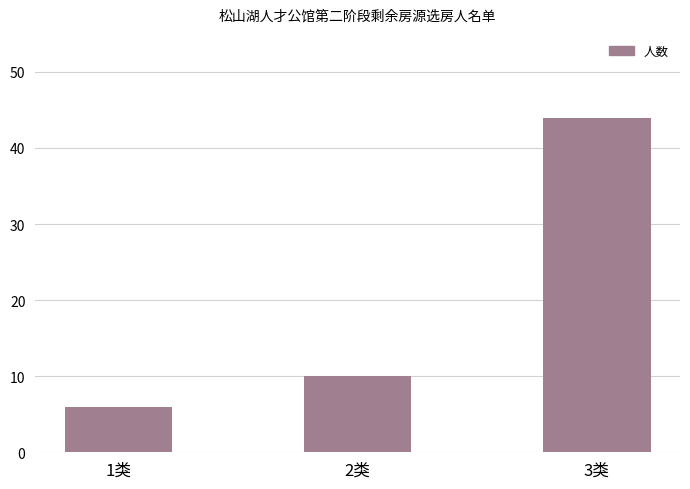

Rank the categories by value from highest to lowest.

3类, 2类, 1类